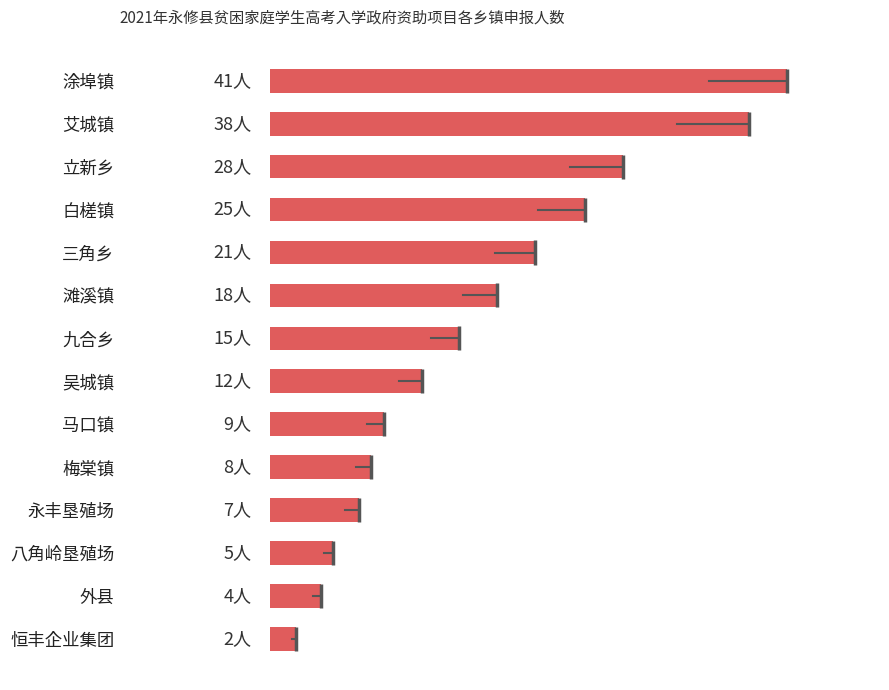

At which label is the value closest to 21?

三角乡